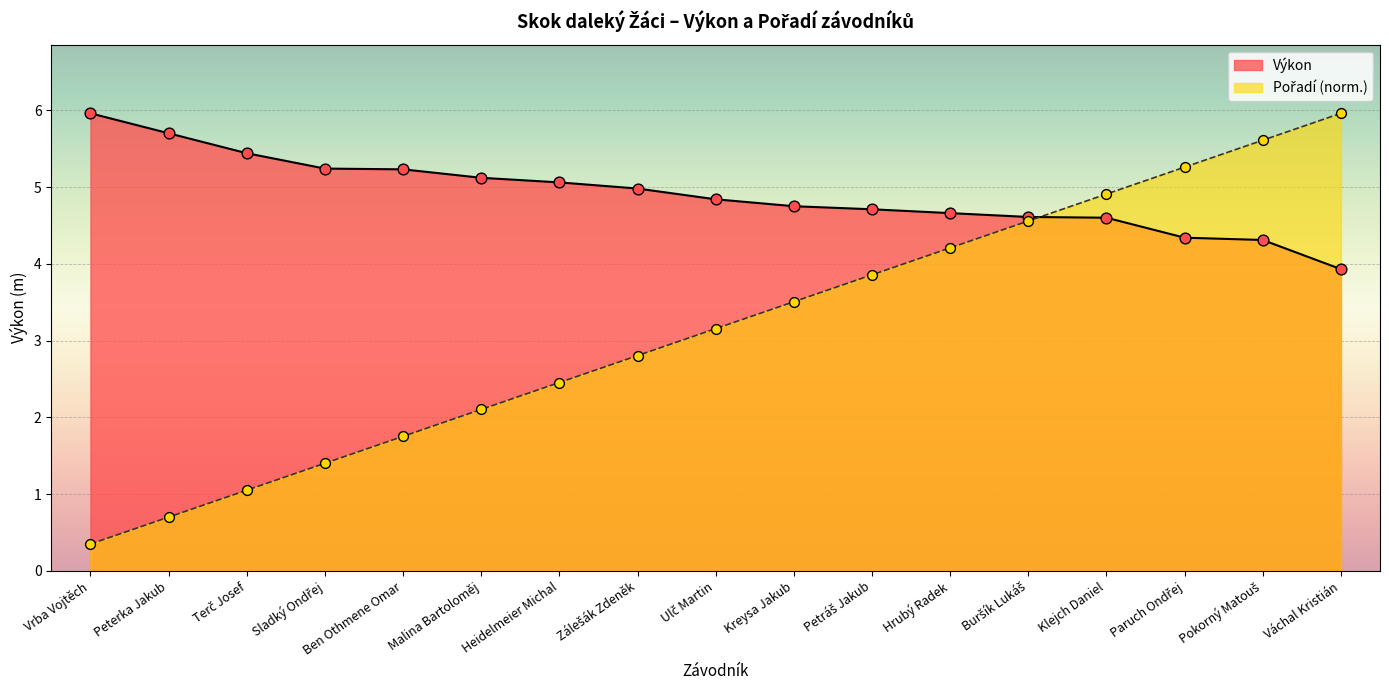

At which category is the sum across all series the highest?

Pokorný Matouš